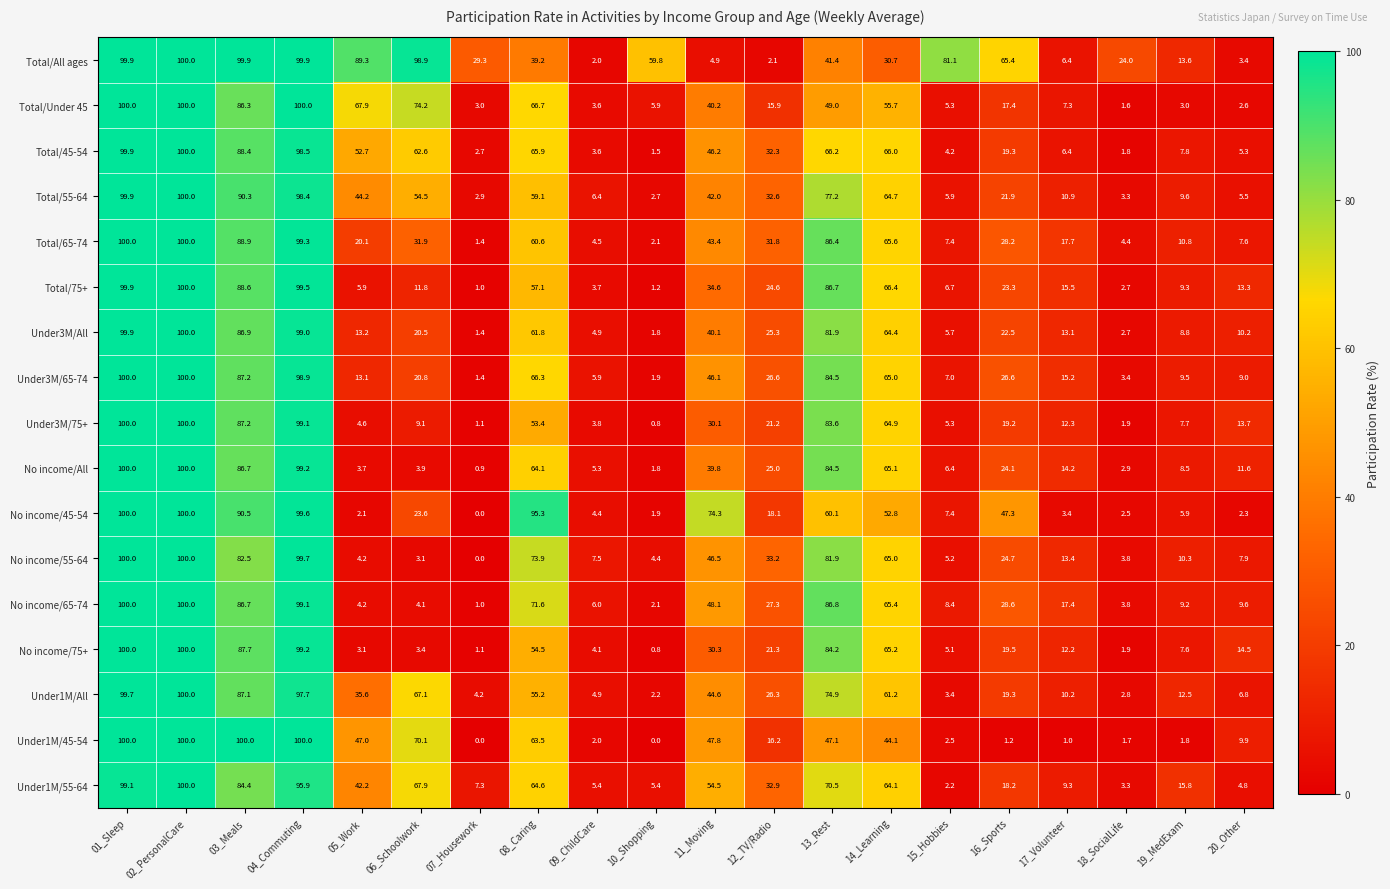

At 12_TV/Radio, list the series in order from smallest to largest.

Total/All ages, Total/Under 45, Under1M/45-54, No income/45-54, Under3M/75+, No income/75+, Total/75+, No income/All, Under3M/All, Under1M/All, Under3M/65-74, No income/65-74, Total/65-74, Total/45-54, Total/55-64, Under1M/55-64, No income/55-64